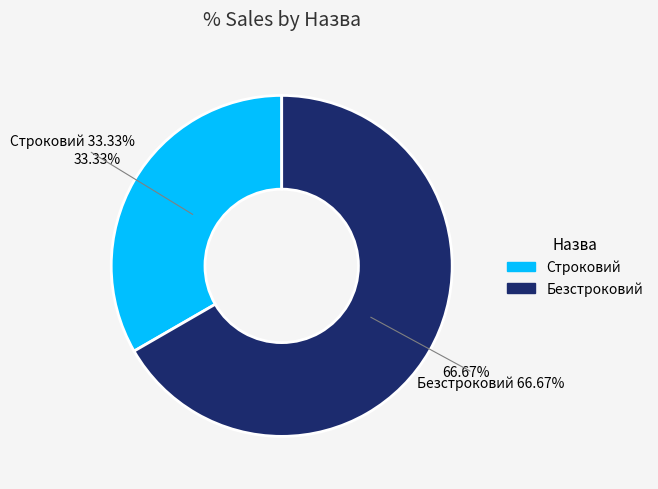

What is the majority slice?

Безстроковий